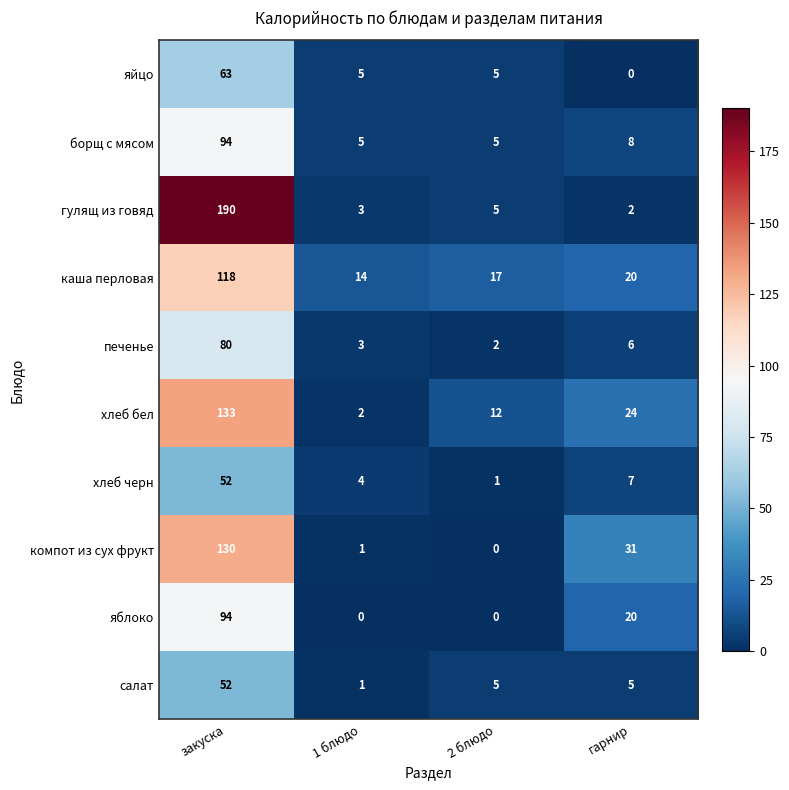

Count the number of categories in the chart.

4